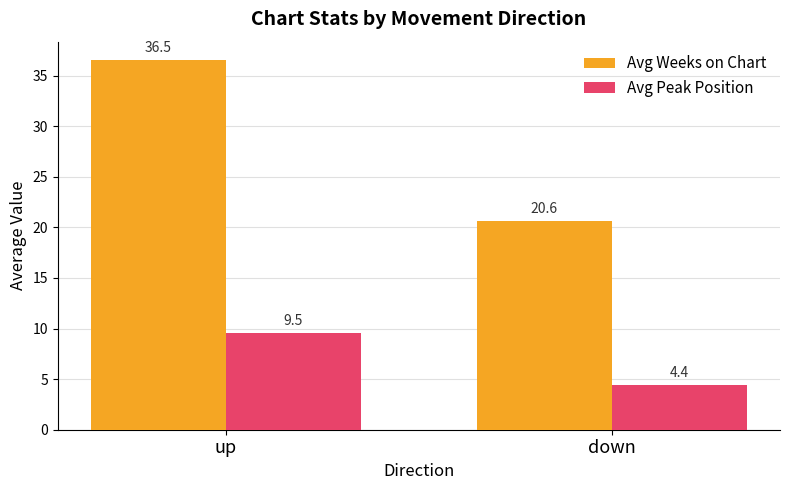

At which label does Avg Weeks on Chart reach its peak?

up